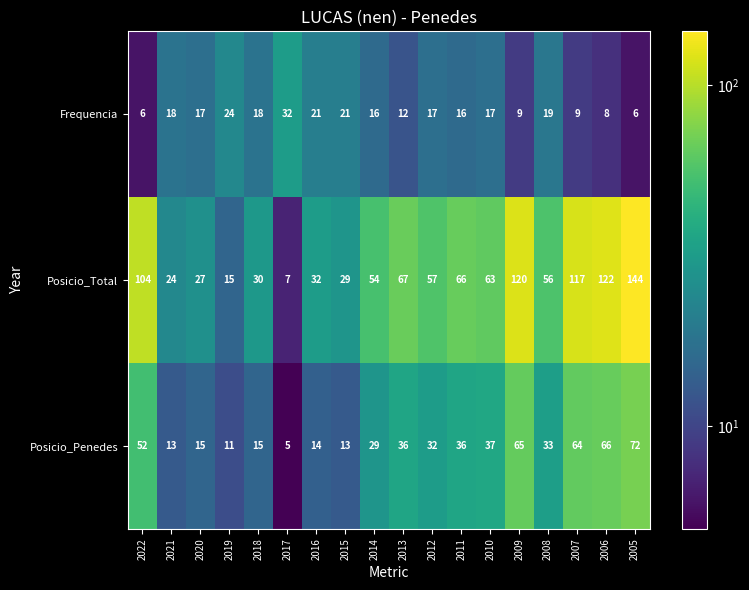

List the series in order of their overall mean, lowest first.

Frequencia, Posicio_Penedes, Posicio_Total